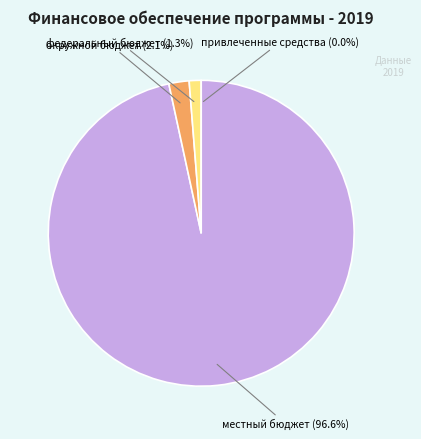

True or false: привлеченные средства accounts for 12% of the total.

False